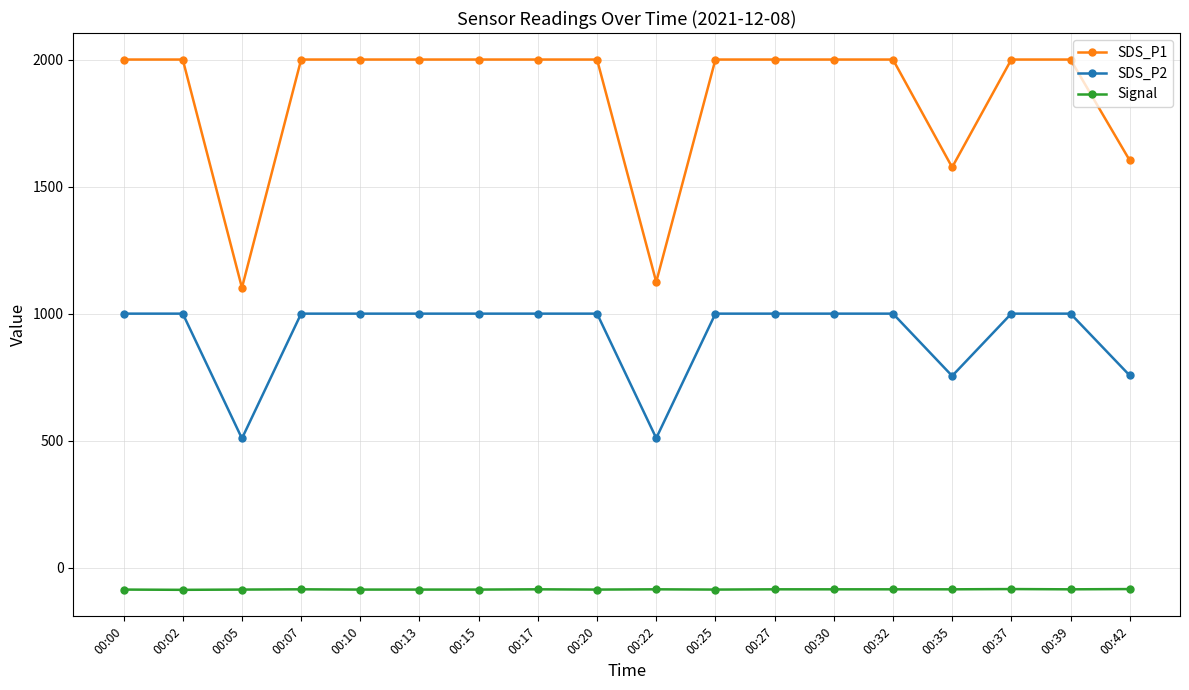

What is the value of the SDS_P2 point at the 13th from the left?

999.9